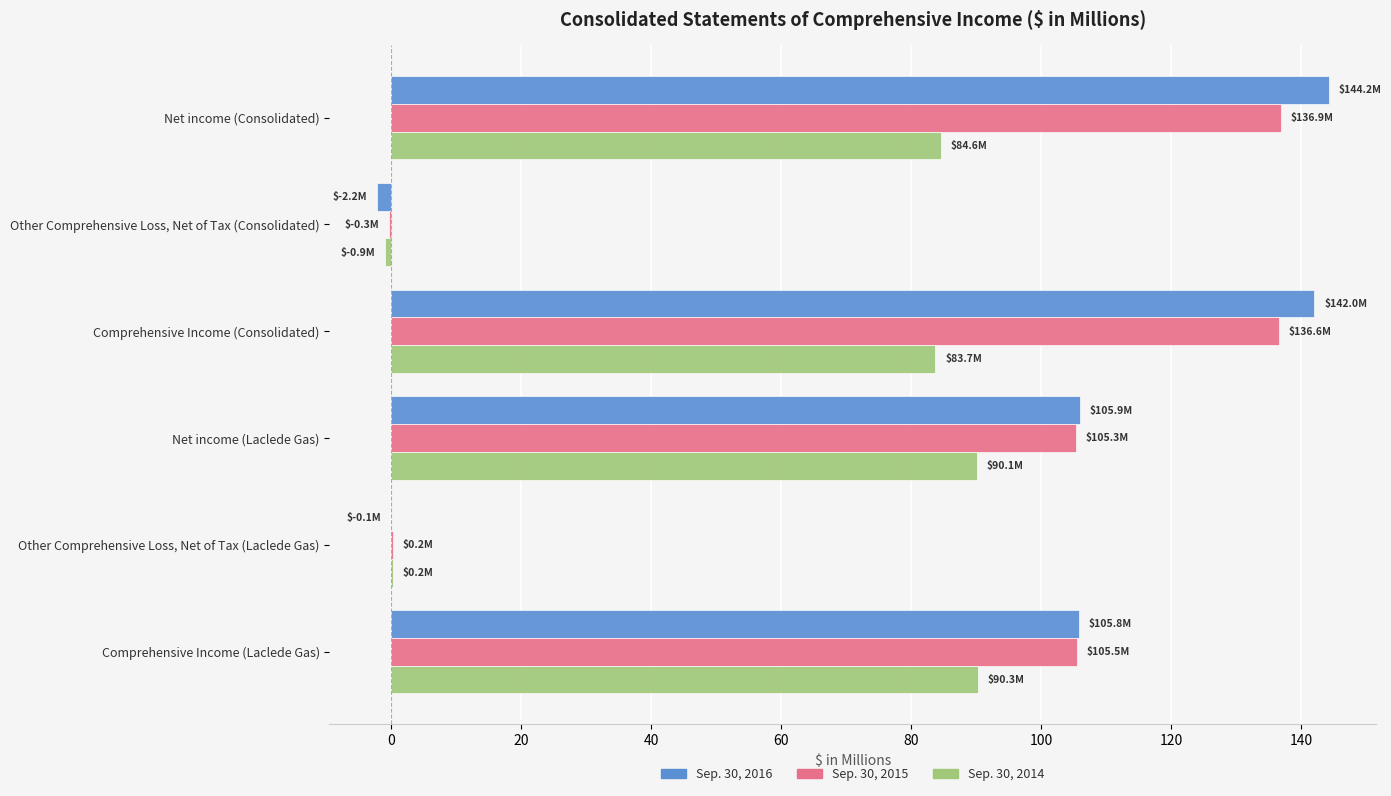

The Sep. 30, 2016 series shows 105.8 at Comprehensive Income (Laclede Gas). True or false?

True